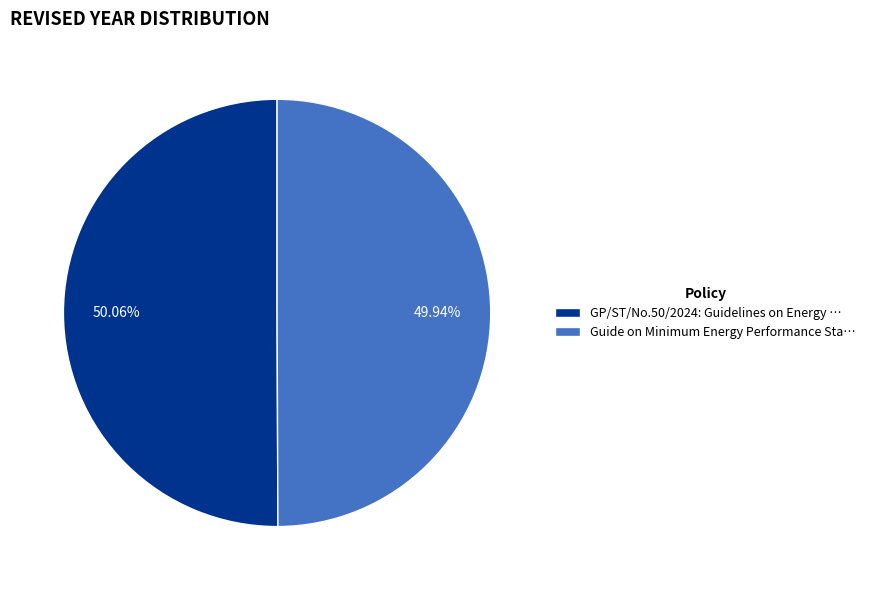

Approximately how many times larger is the value at Guide on Minimum Energy Performance Sta… compared to GP/ST/No.50/2024: Guidelines on Energy …?

1.0